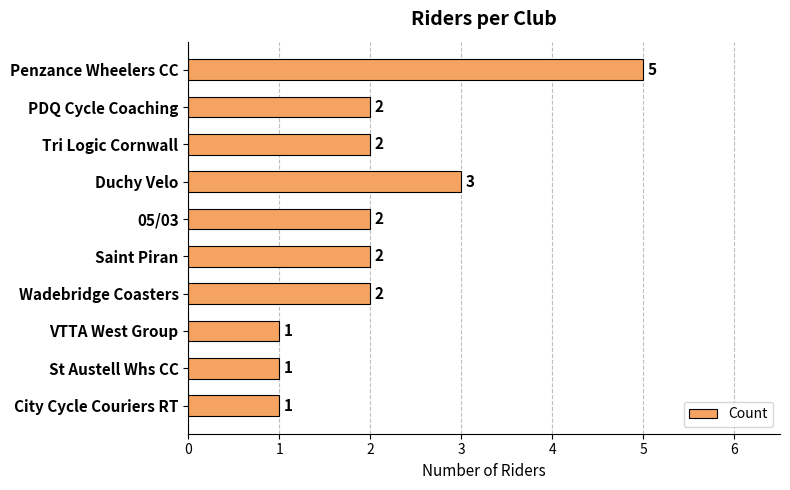

Reading top to bottom, list all the values displayed in this chart.

5	2	2	3	2	2	2	1	1	1